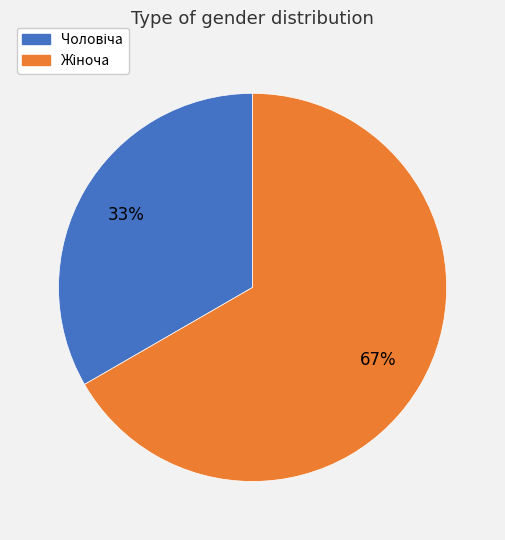

Is there any slice that represents more than half of the pie?

Yes